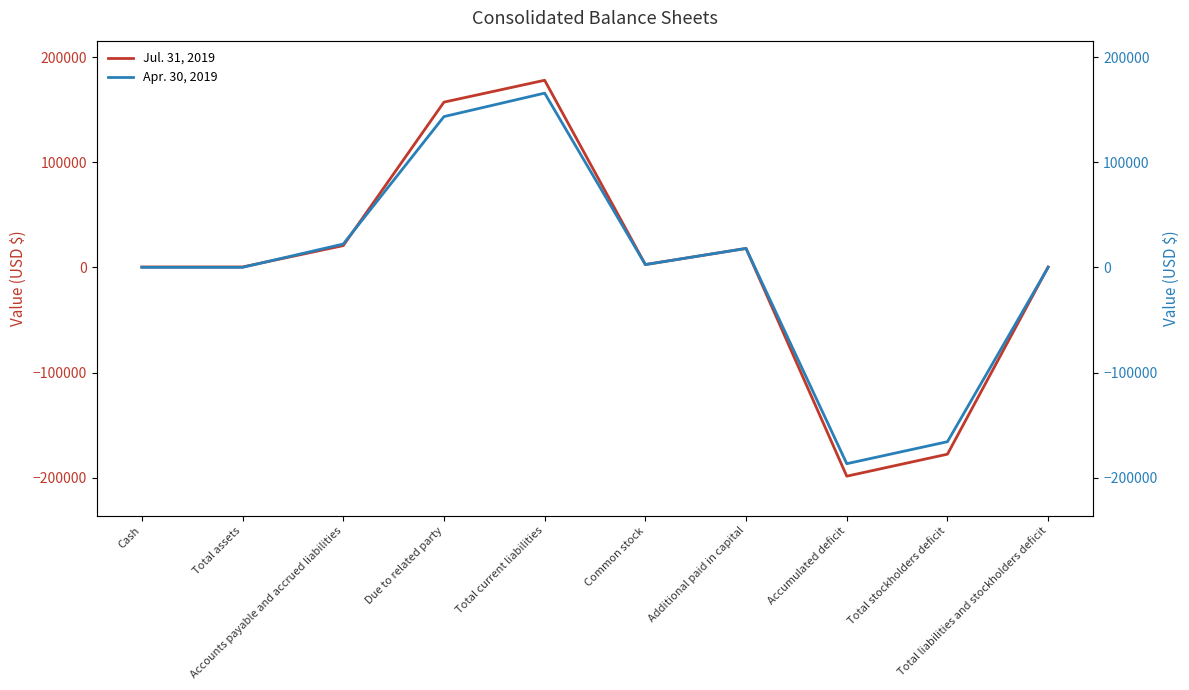

At how many categories does at least one series exceed -107592?

8